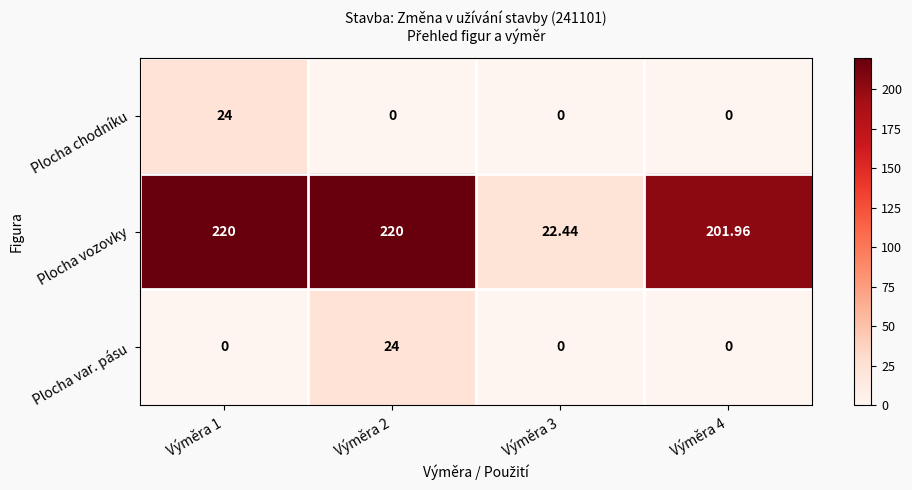

Is the value of Plocha vozovky at Výměra 1 greater than the value of Plocha chodníku at Výměra 2?

Yes